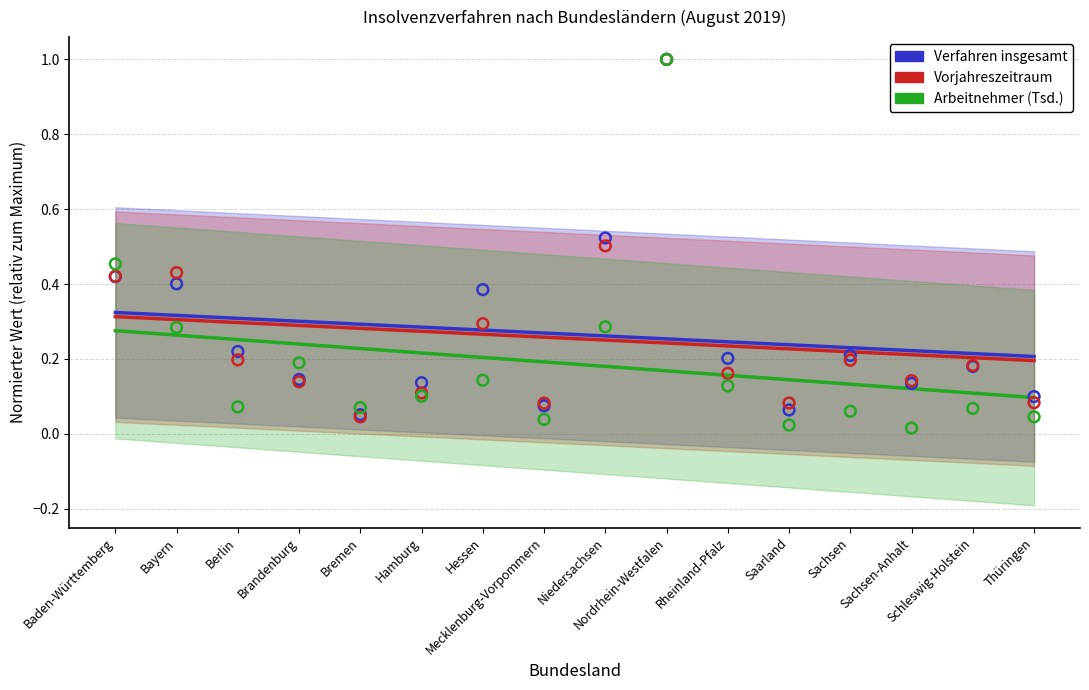

At which category is the sum across all series the highest?

Baden-Württemberg